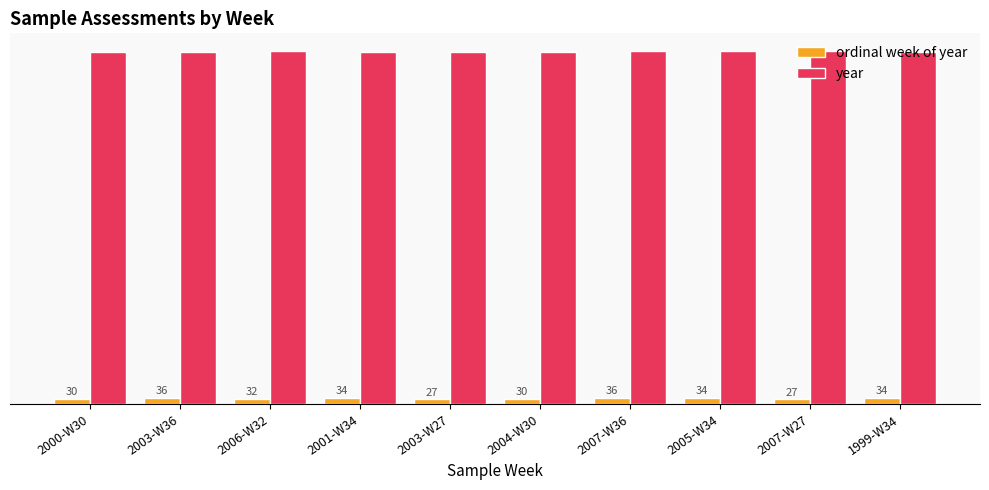

At which label does year reach its minimum?

1999-W34